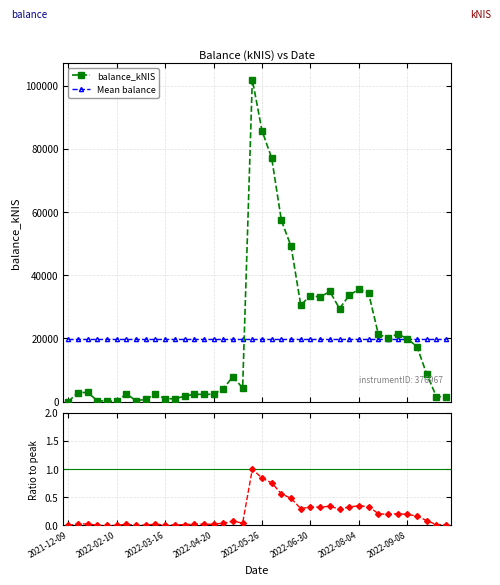

What is the highest value of the balance_kNIS series?

101927.5